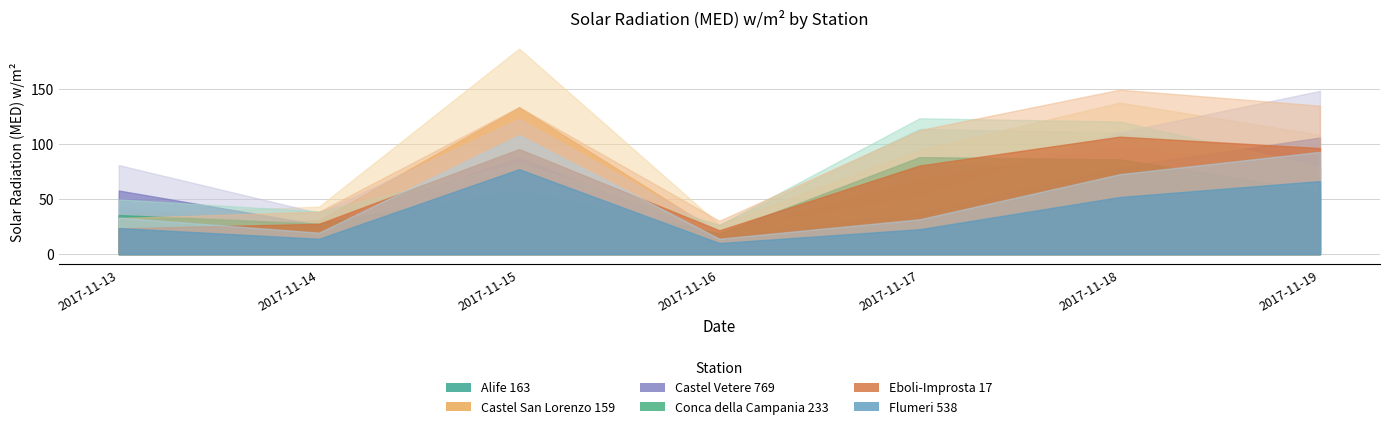

What is the difference between the Alife 163 values at 2017-11-17 and 2017-11-14?

65.2